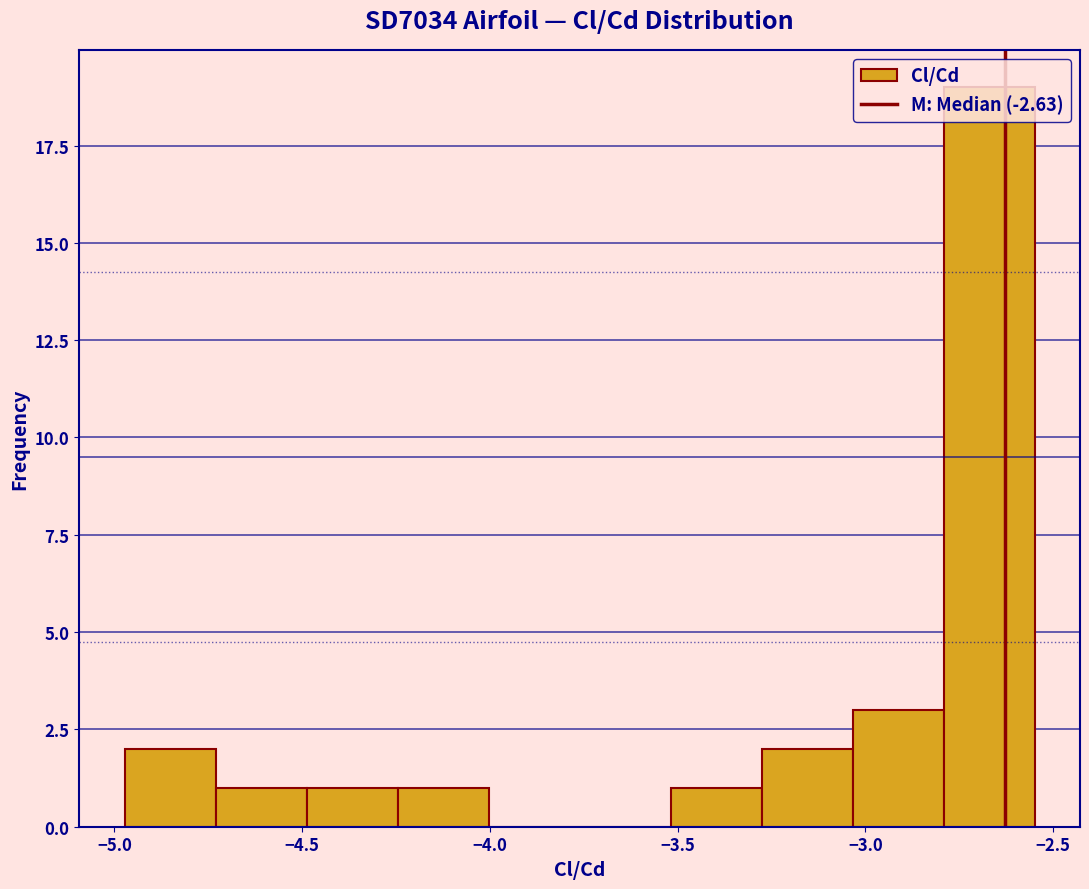

Reading left to right, transcribe this chart: for each bar, give the range it covers on the x-axis and its height. Neither the bar edges nor the heights are printed on the chart, so give them approximately, as read against the axes.

-4.95 to -4.75: 2
-4.75 to -4.50: 1
-4.50 to -4.25: 1
-4.25 to -4.00: 1
-4.00 to -3.75: 0
-3.75 to -3.50: 0
-3.50 to -3.30: 1
-3.30 to -3.05: 2
-3.05 to -2.80: 3
-2.80 to -2.55: 19